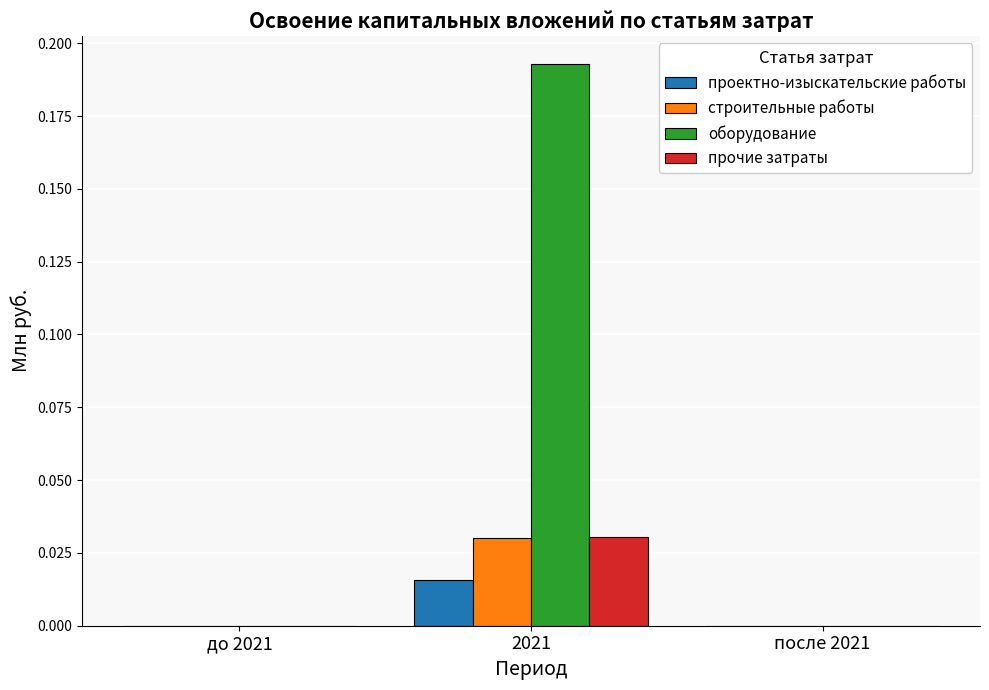

Which series changed the most between 2021 and после 2021?

оборудование